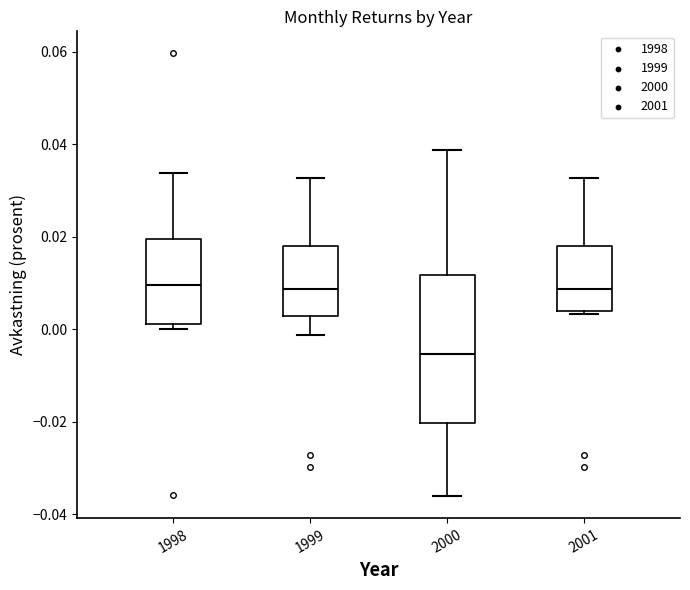

Comparing the boxes themselves (not the whiskers), which one is the tallest?

2000